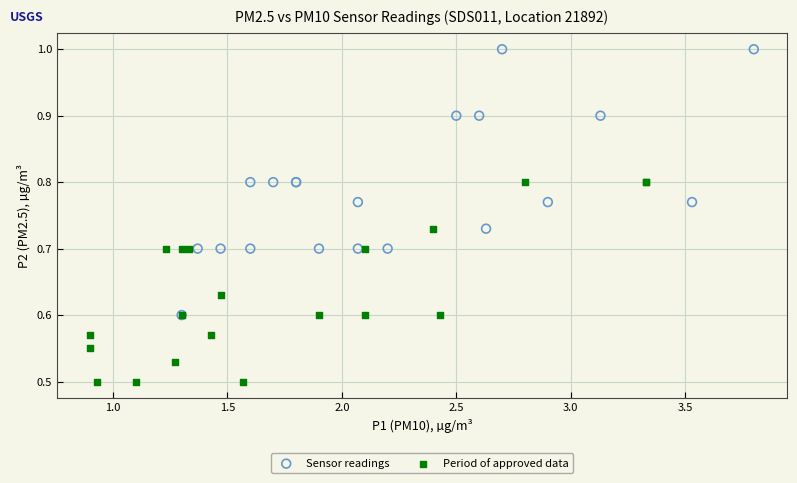

Which series reaches the maximum Y coordinate?

Sensor readings